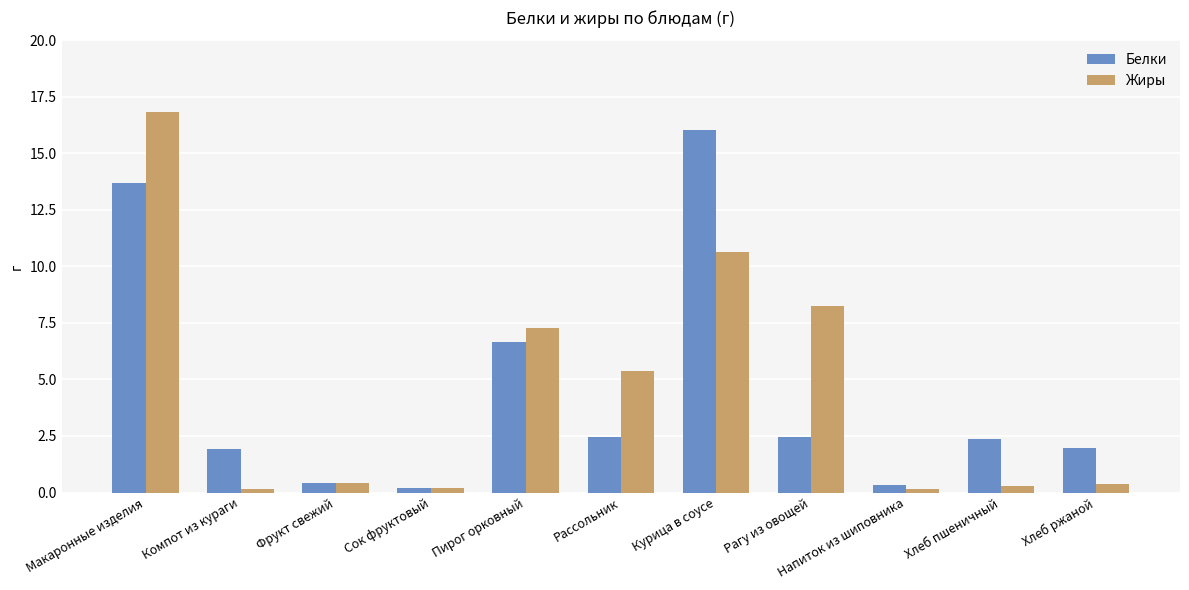

True or false: Белки has a value of 1.9 at Компот из кураги.

True